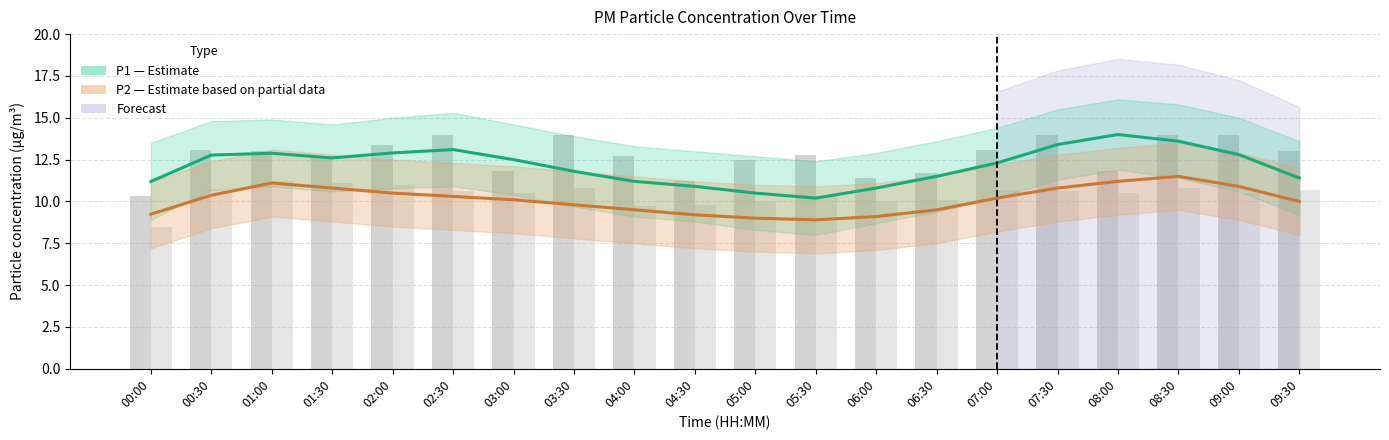

How many values in the P1 (PM10) series are below 12?

9